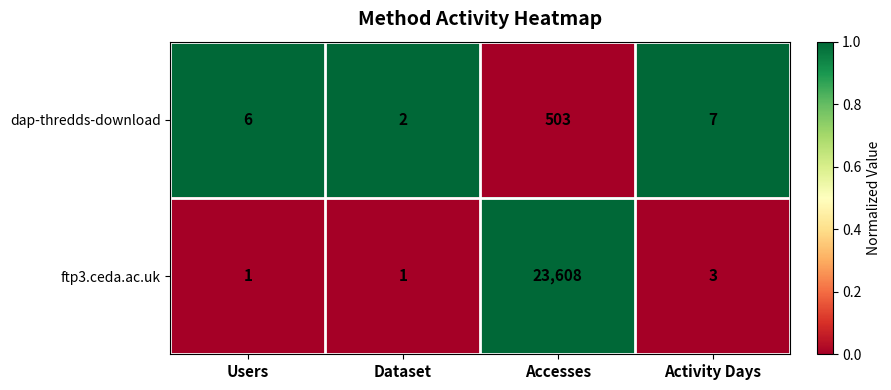

Is it true that dap-thredds-download equals 1 at Dataset?

False